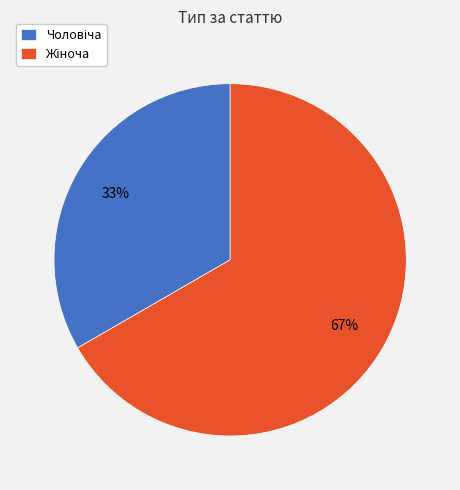

Is there any slice that represents more than half of the pie?

Yes